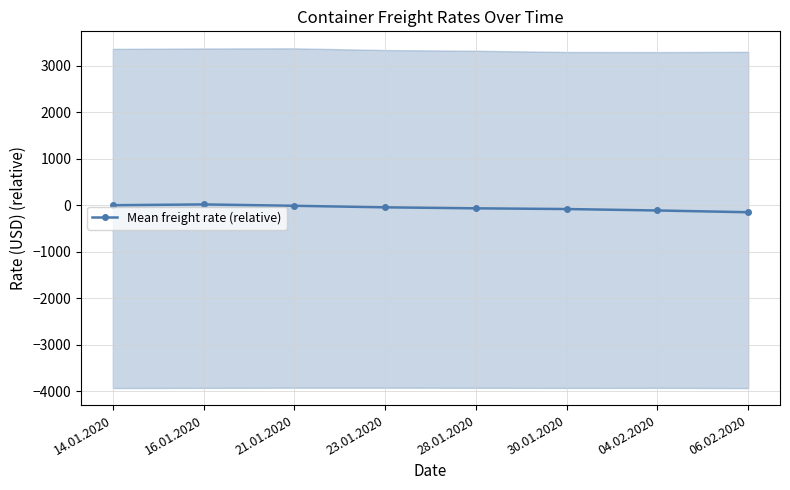

What position from the left is 21.01.2020?

3